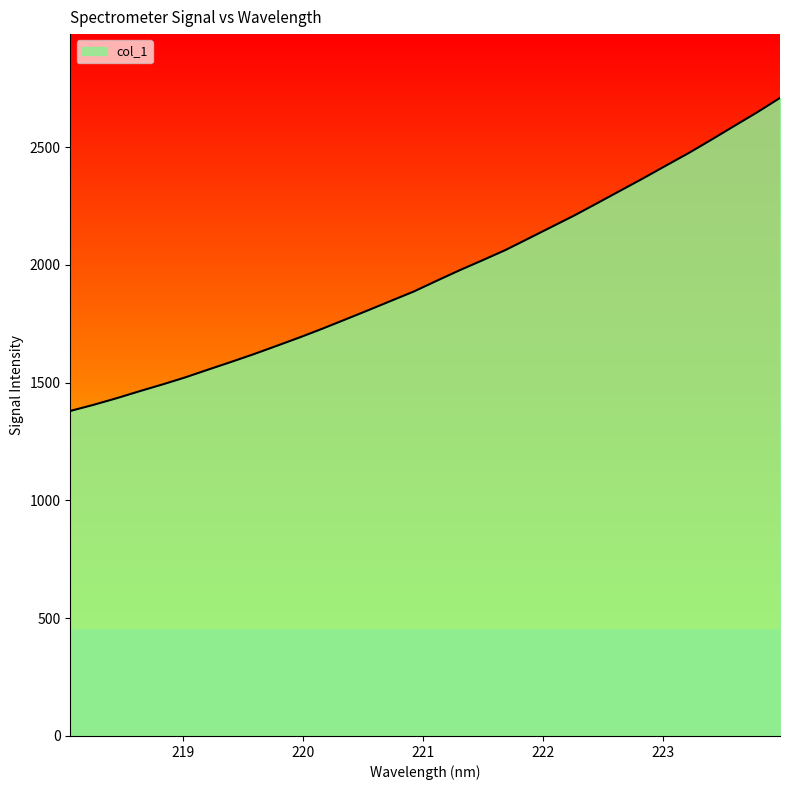

What is the minimum value shown in the chart?

1379.9